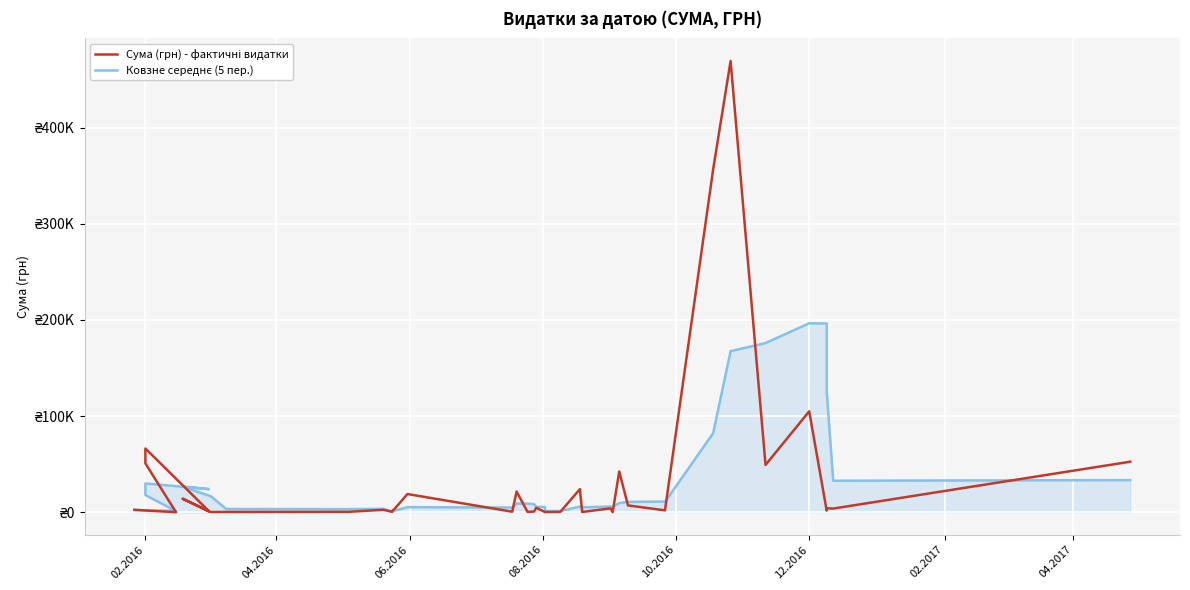

How many lines are shown in the chart?

2